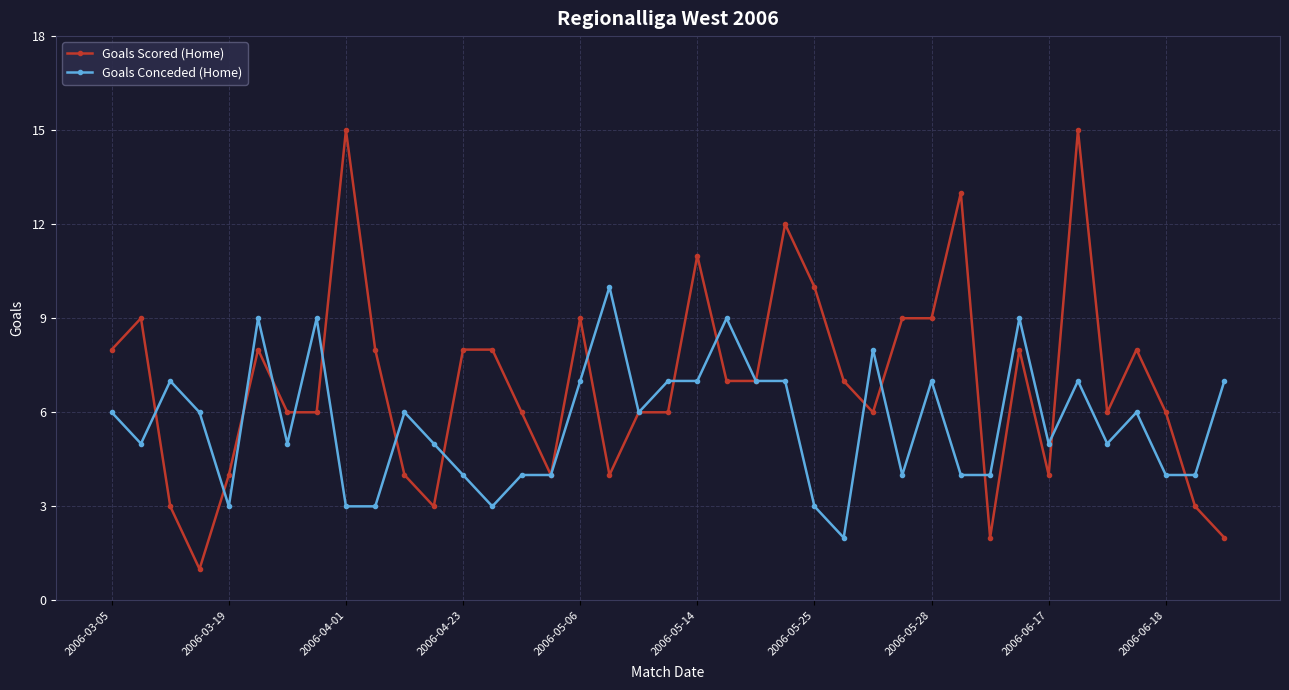

Which series has the largest total across all categories?

Goals Scored (Home)